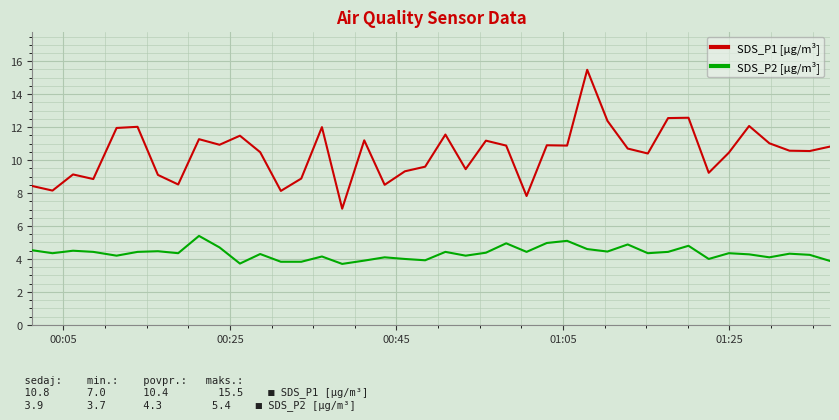

List the series in order of their peak value, lowest first.

SDS_P2 [µg/m³], SDS_P1 [µg/m³]